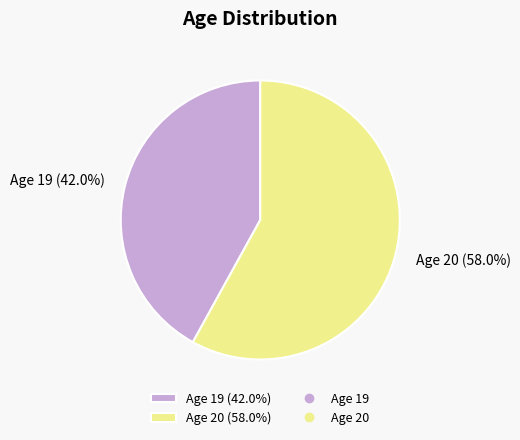

Count the number of slices in the pie.

2